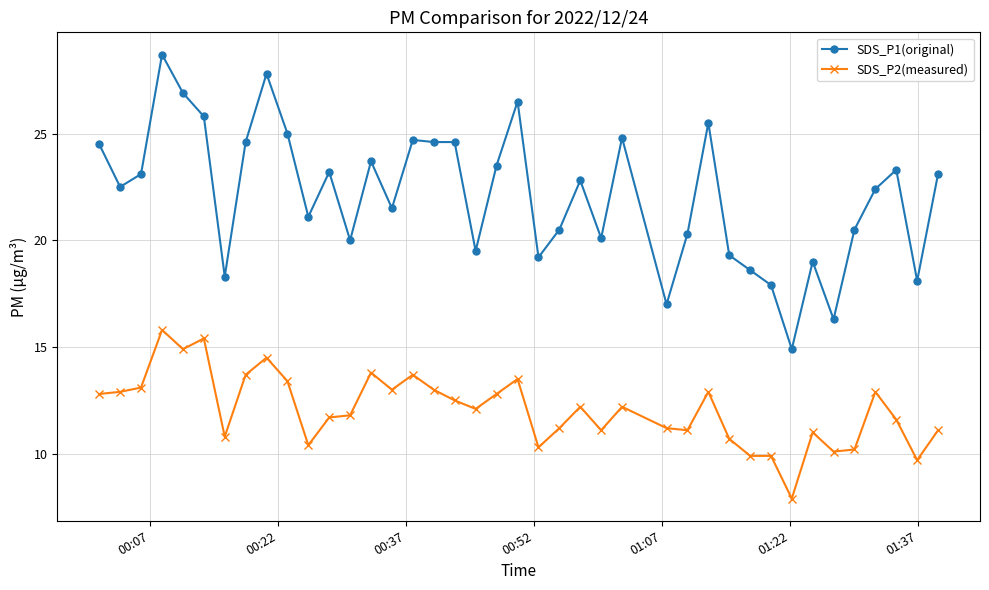

Which series has the largest range (max minus min)?

SDS_P1(original)